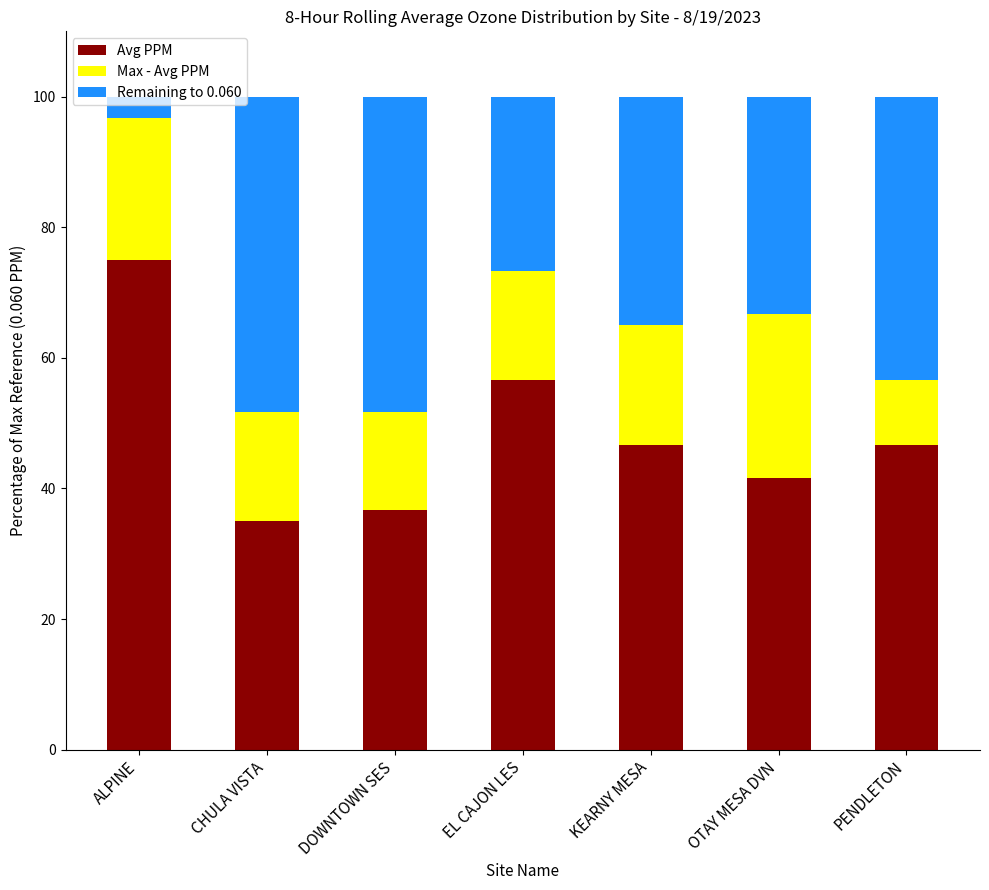

What is the difference between the Avg PPM values at ALPINE and PENDLETON?

28.3